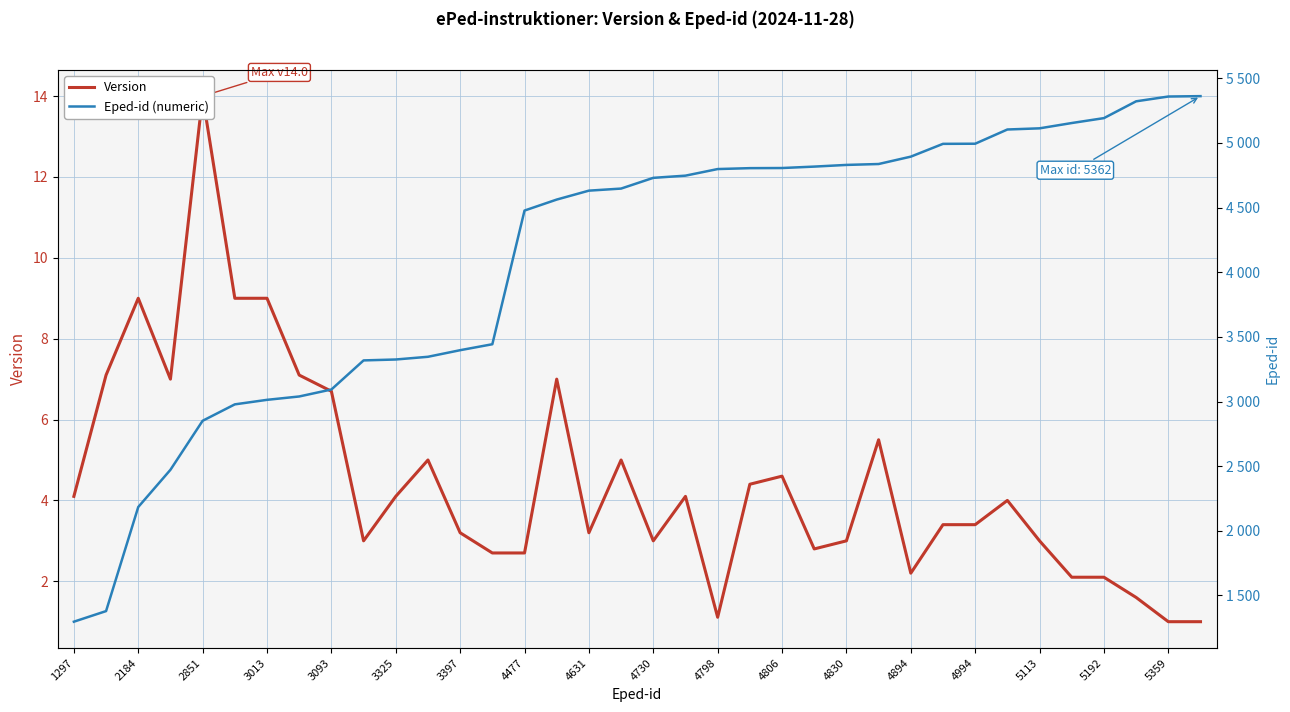

Reading right to left, transcribe all the data shown in this chart.

Version: 1.0	1.0	1.6	2.1	2.1	3.0	4.0	3.4	3.4	2.2	5.5	3.0	2.8	4.6	4.4	1.1	4.1	3.0	5.0	3.2	7.0	2.7	2.7	3.2	5.0	4.1	3.0	6.7	7.1	9.0	9.0	14.0	7.0	9.0	7.1	4.1
Eped-id (numeric): 5362.0	5359.0	5322.0	5192.0	5154.0	5113.0	5104.0	4994.0	4993.0	4894.0	4837.0	4830.0	4817.0	4806.0	4805.0	4798.0	4747.0	4730.0	4647.0	4631.0	4562.0	4477.0	3443.0	3397.0	3346.0	3325.0	3318.0	3093.0	3039.0	3013.0	2978.0	2851.0	2472.0	2184.0	1379.0	1297.0